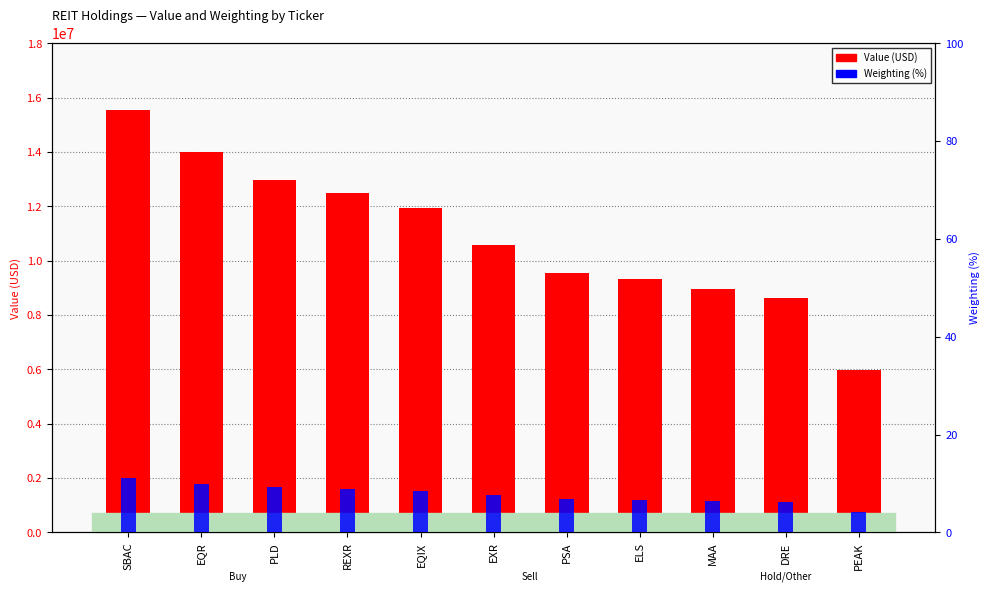

What are all the series names shown in the legend?

Value (USD), Weighting (%)